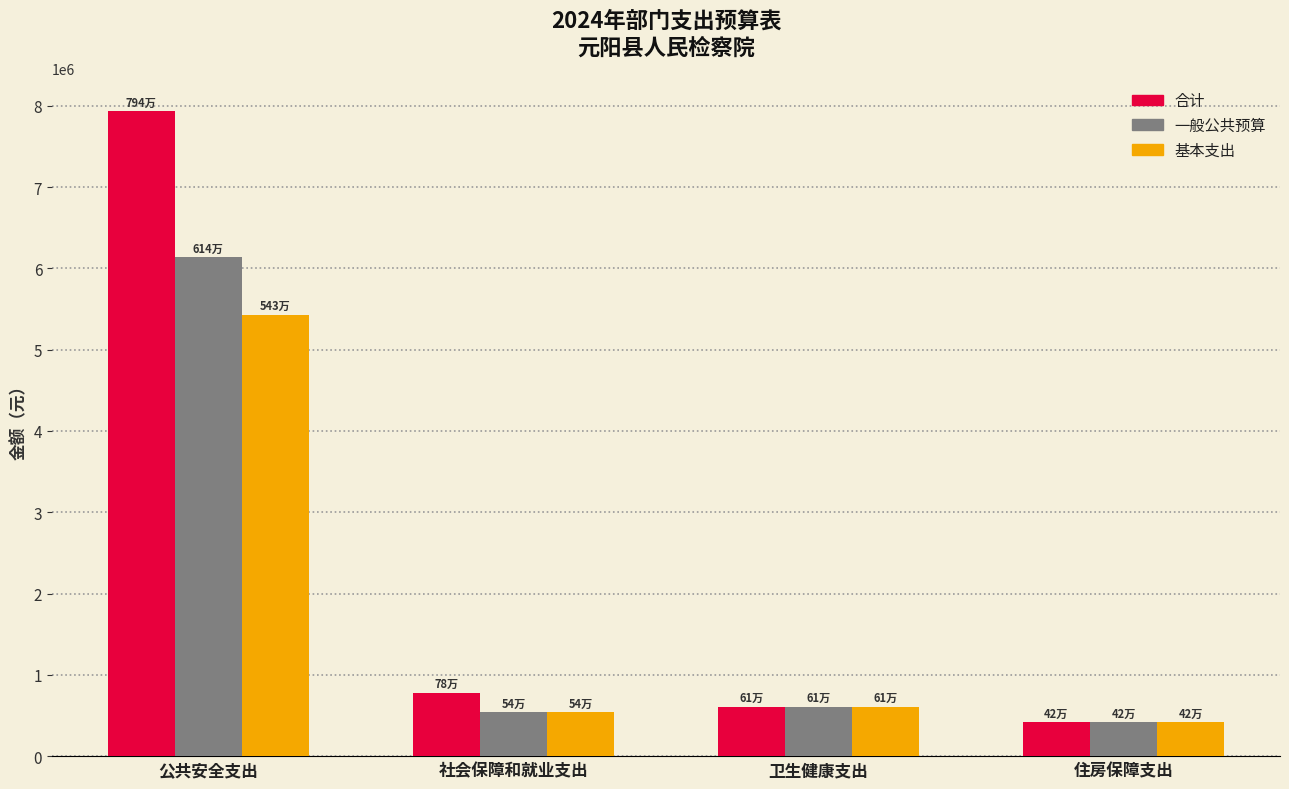

Which category has the lowest value in the 一般公共预算 series?

住房保障支出